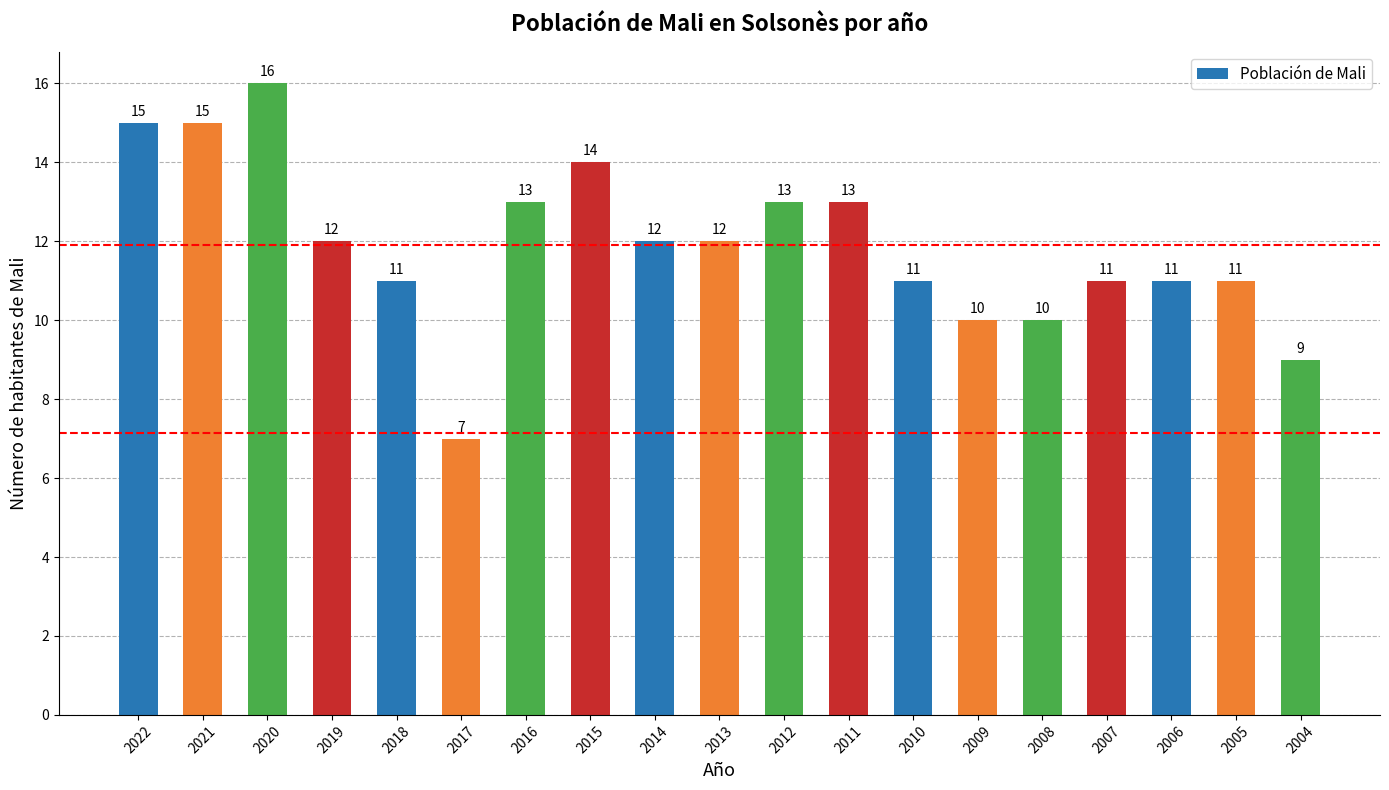

Between 2017 and 2018, which is larger?

2018